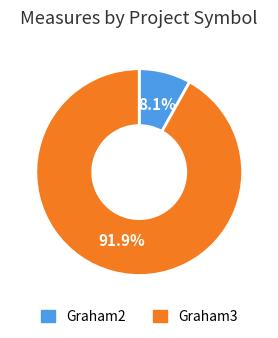

To the nearest percent, what portion does Graham2 represent?

8%